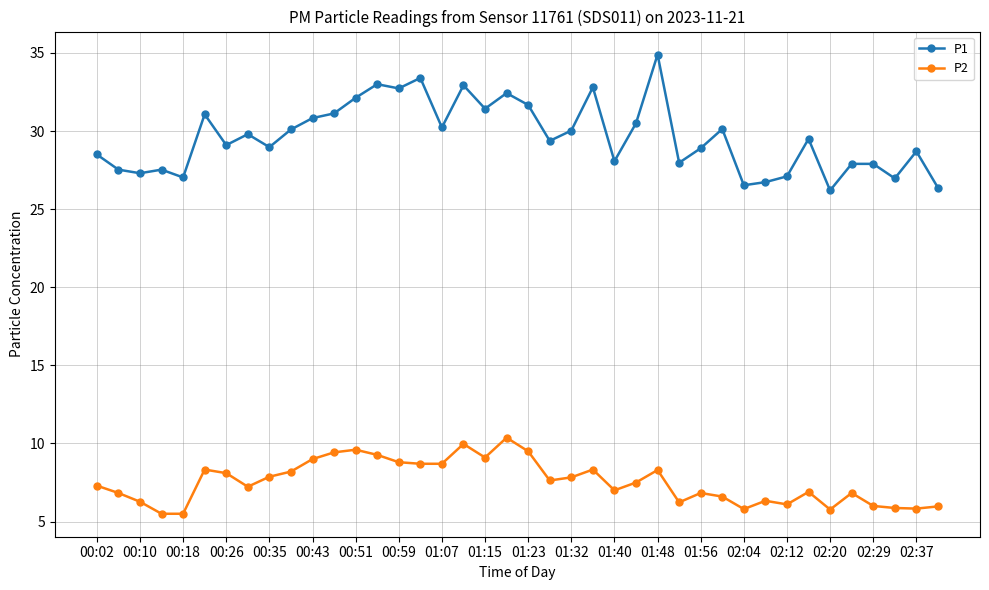

What is the sum of all P1 values?

1185.4